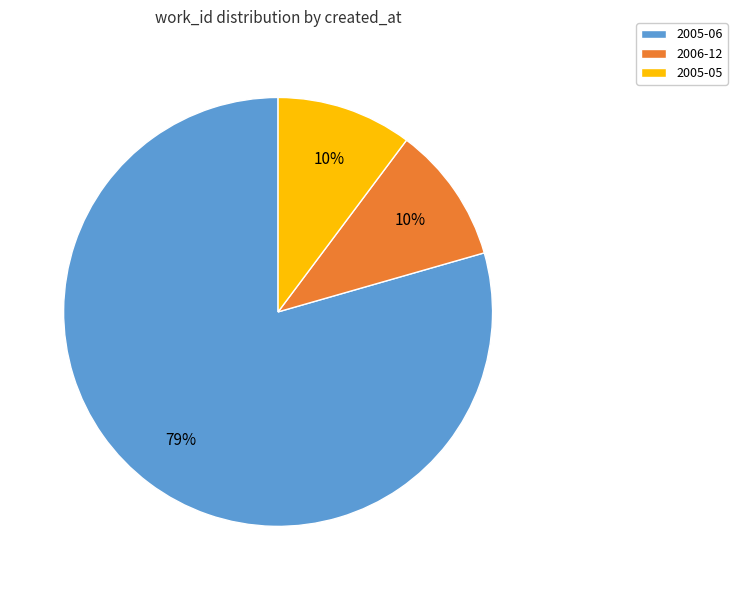

Is the sum of 2005-05 and 2005-06 greater than half?

Yes